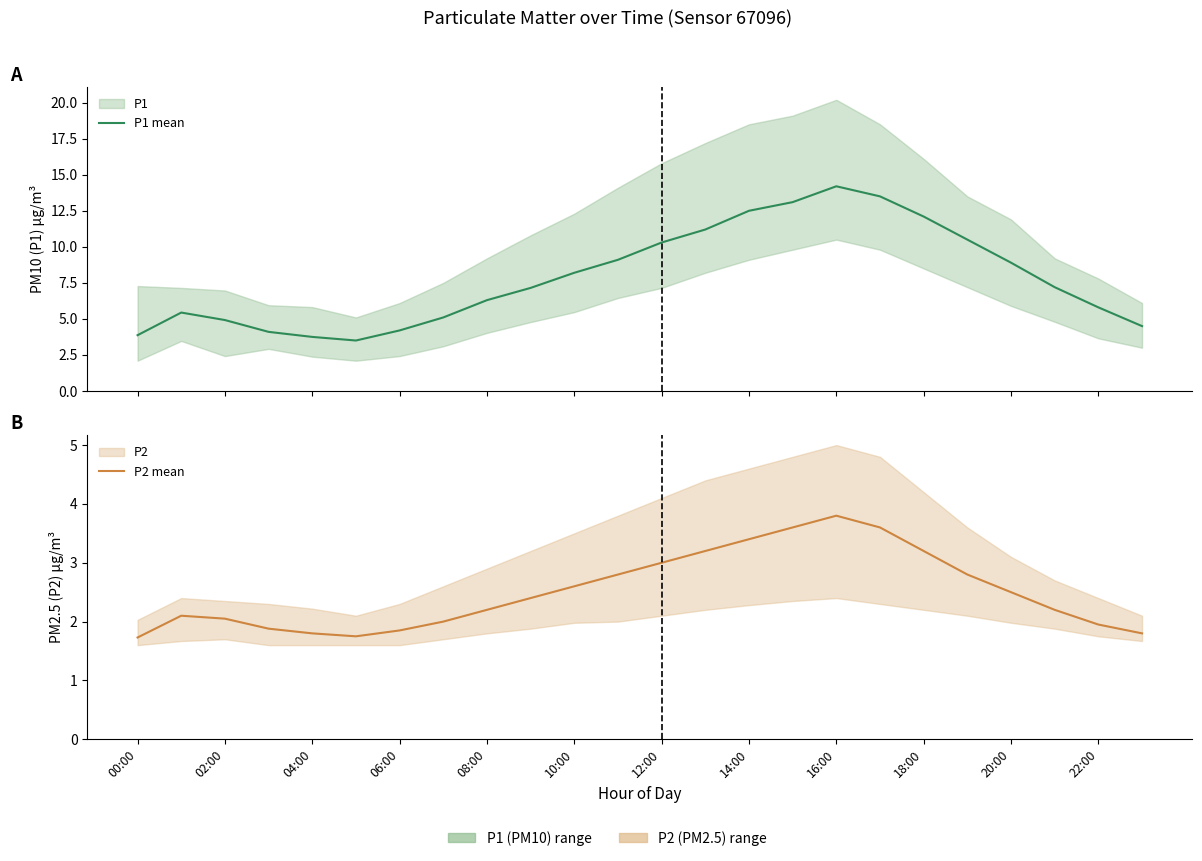

What is the smallest value displayed?

1.7